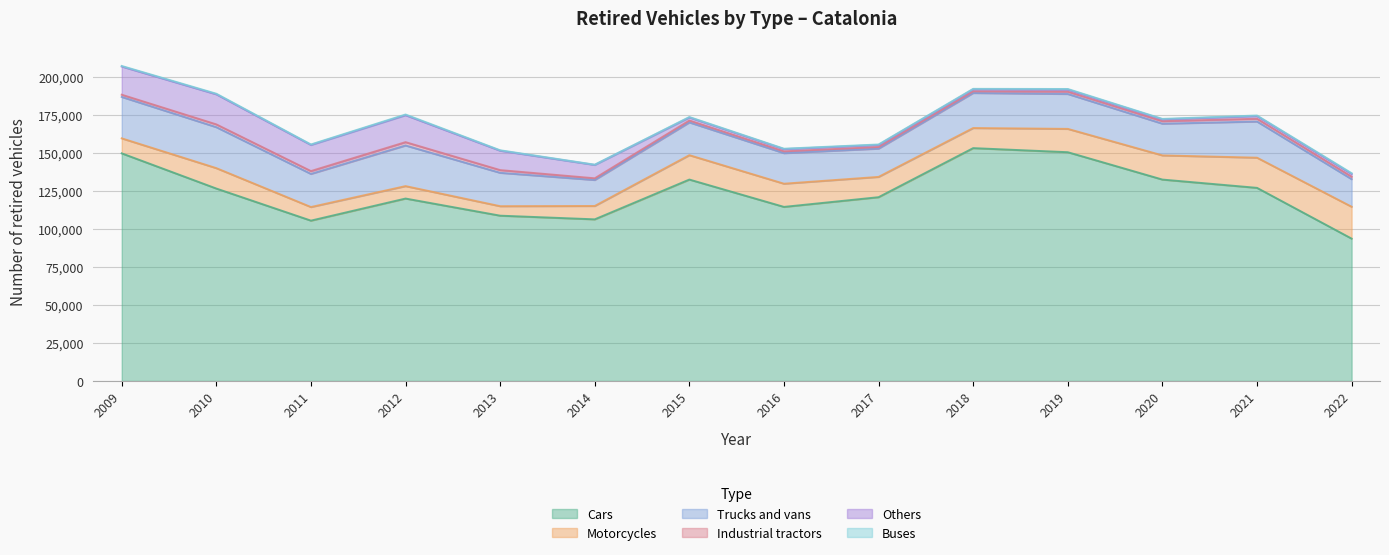

Rank the series at 2011 from lowest to highest value.

Buses, Industrial tractors, Motorcycles, Others, Trucks and vans, Cars